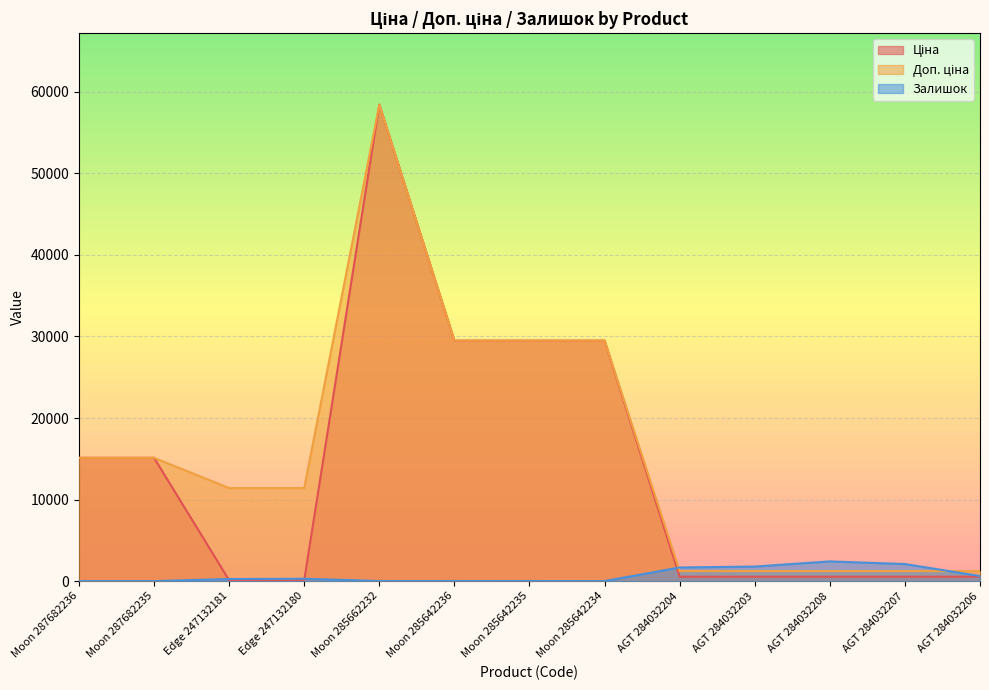

True or false: Залишок has a value of 2096.0 at AGT 284032207.

True